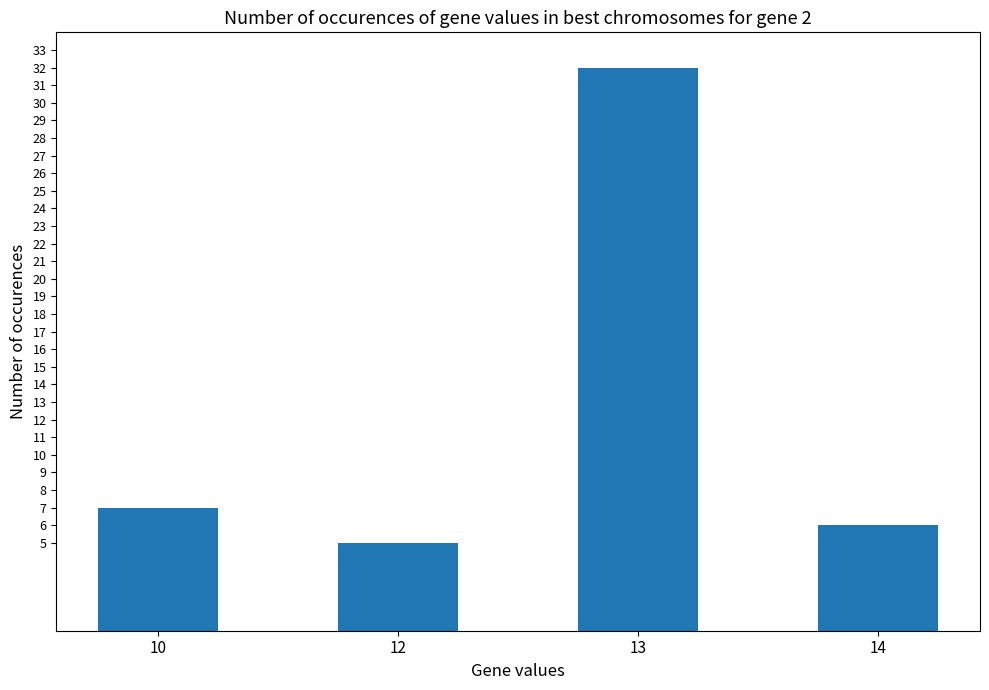

List the labels in order of value, largest first.

13, 10, 14, 12